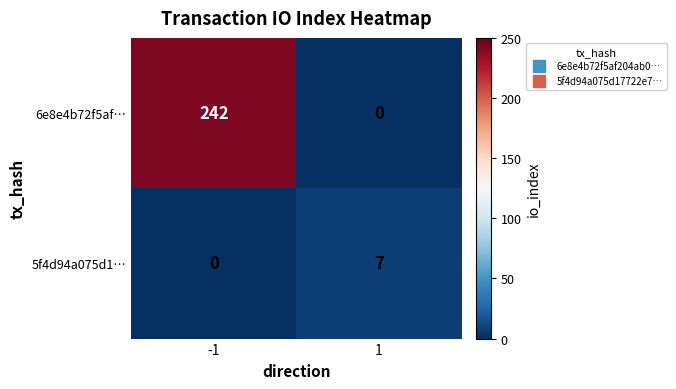

What is the difference between the 6e8e4b72f5af… values at -1 and 1?

242